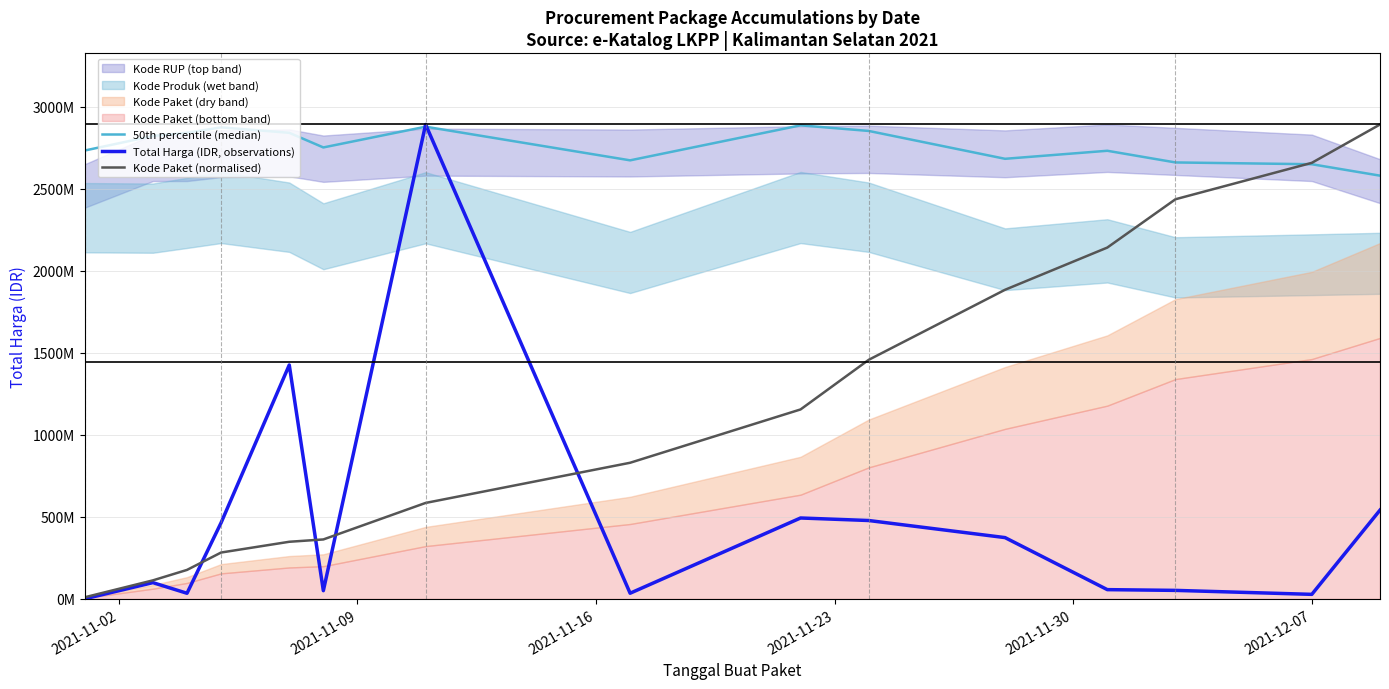

Does the chart display data point markers on the line(s)?

No